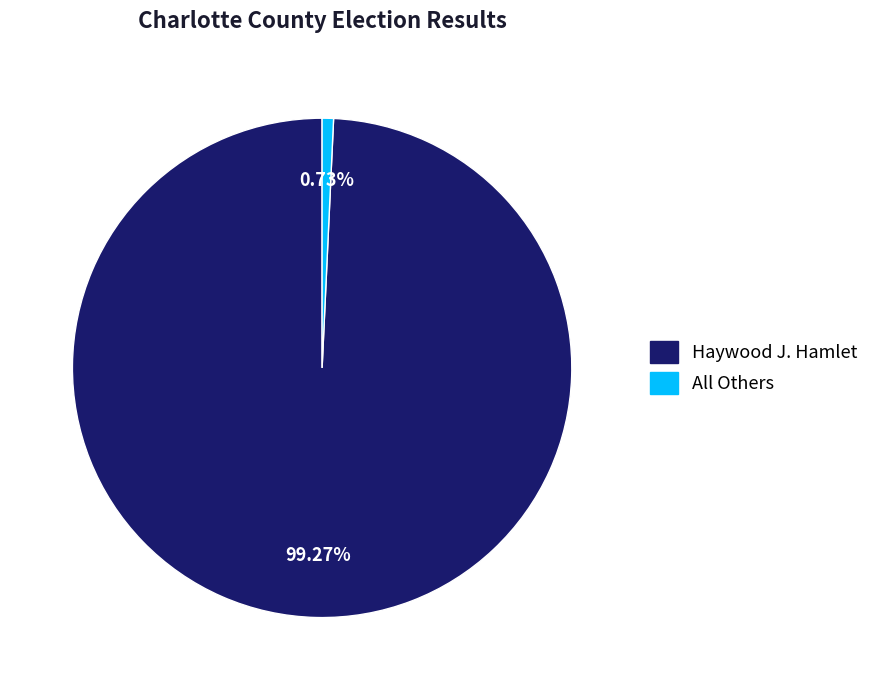

What portion of the pie excludes Haywood J. Hamlet?

0.7%